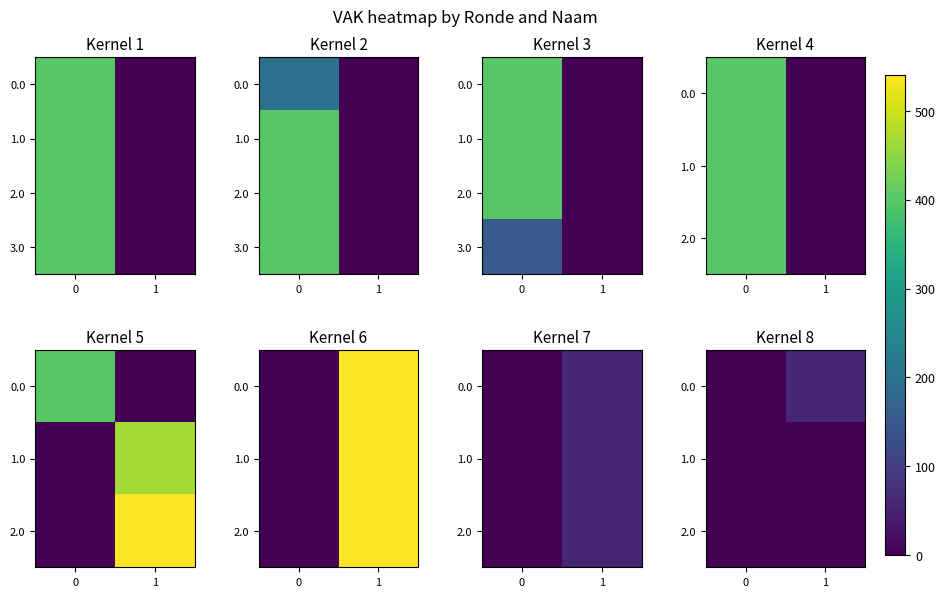

How many values in the 3.0 series are below 150?

1